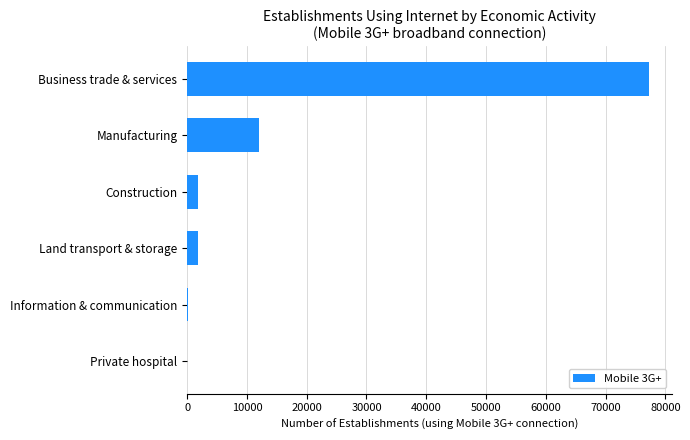

True or false: the data shows 50862.0 at Business trade & services.

False